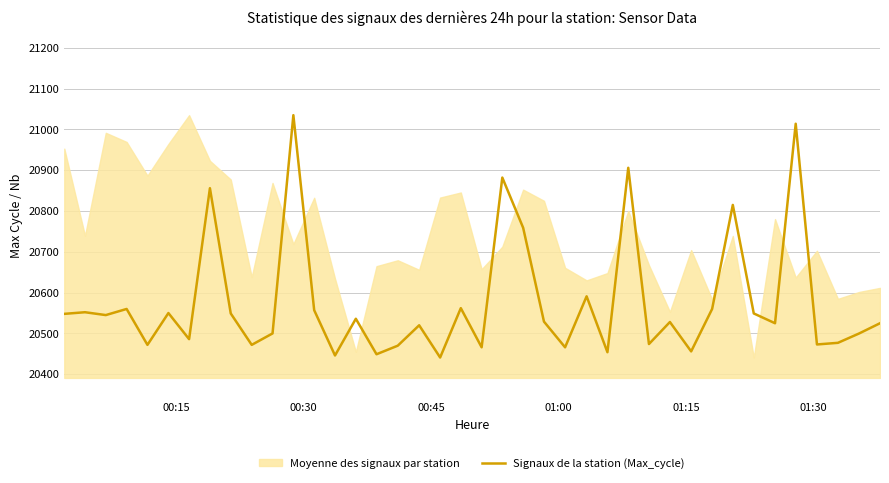

What is the maximum value for Signaux de la station (Max_cycle)?

21035